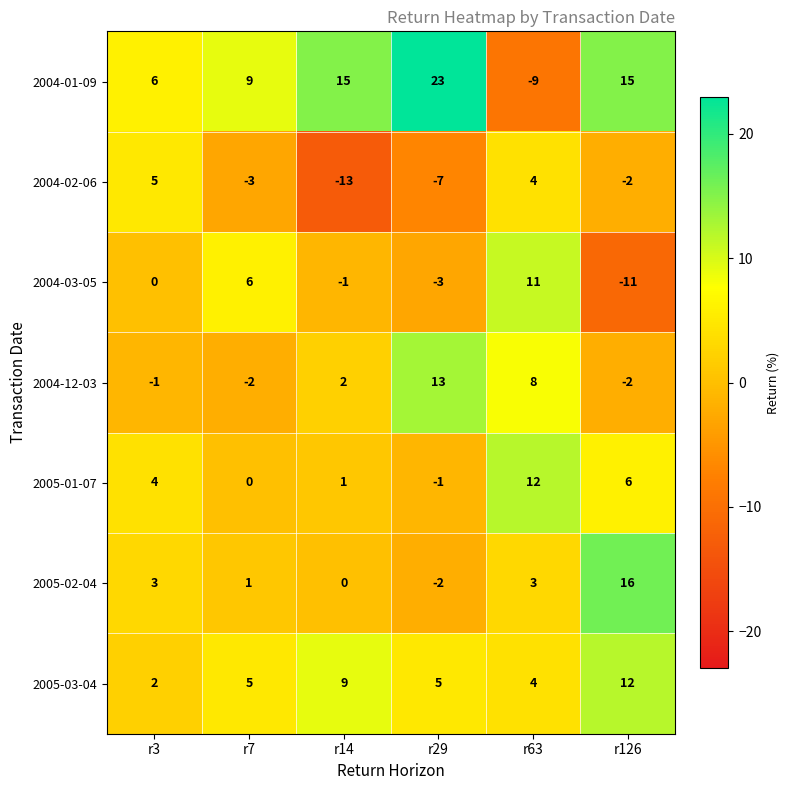

Where is 2004-02-06 nearest to the value -4?

r7